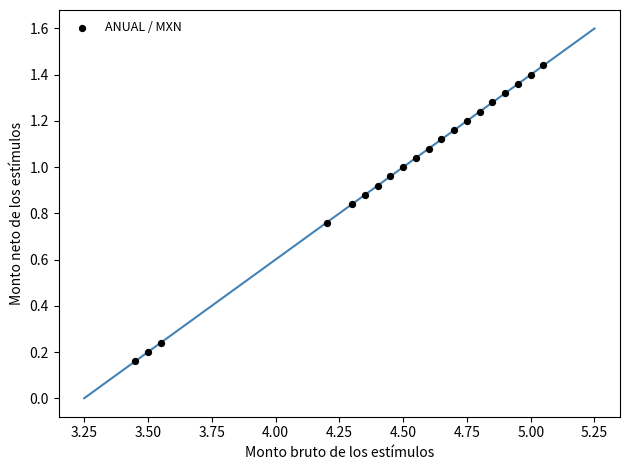

What is the range of X values (max minus min)?

1.6